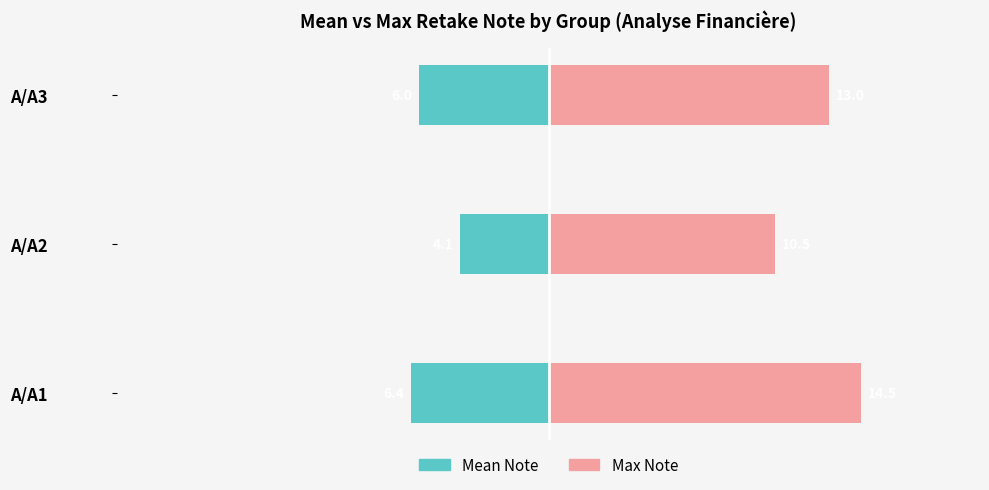

What is the highest value of the Mean Note series?

-4.1